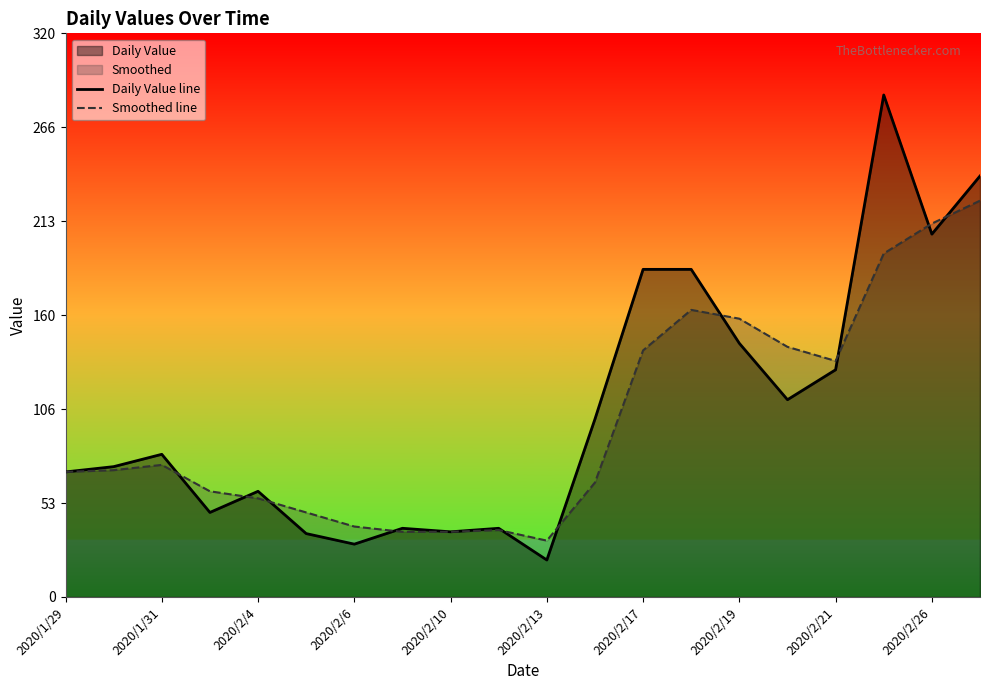

What is the maximum value shown in the chart?

285